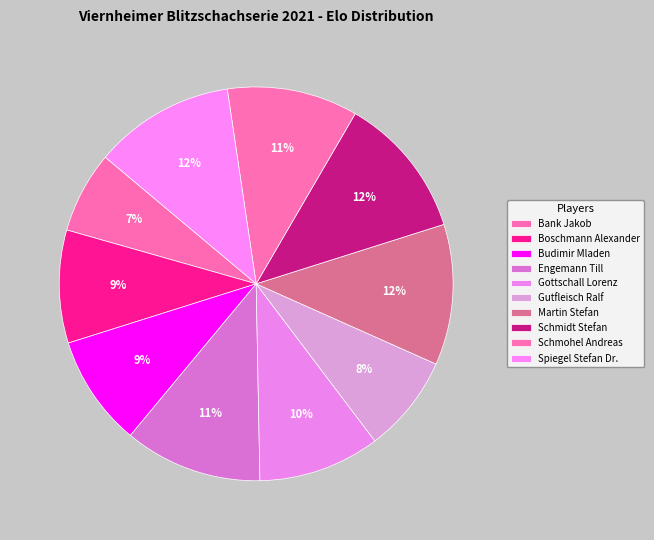

How many slices are in this pie chart?

10